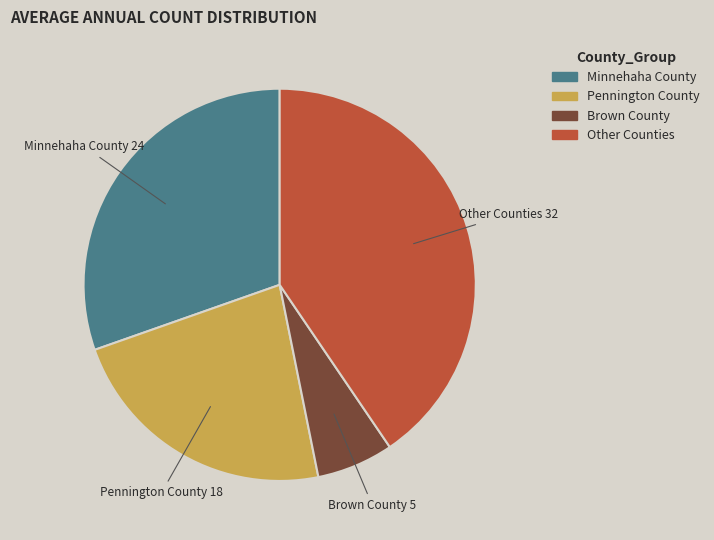

Is there a majority slice in this chart?

No